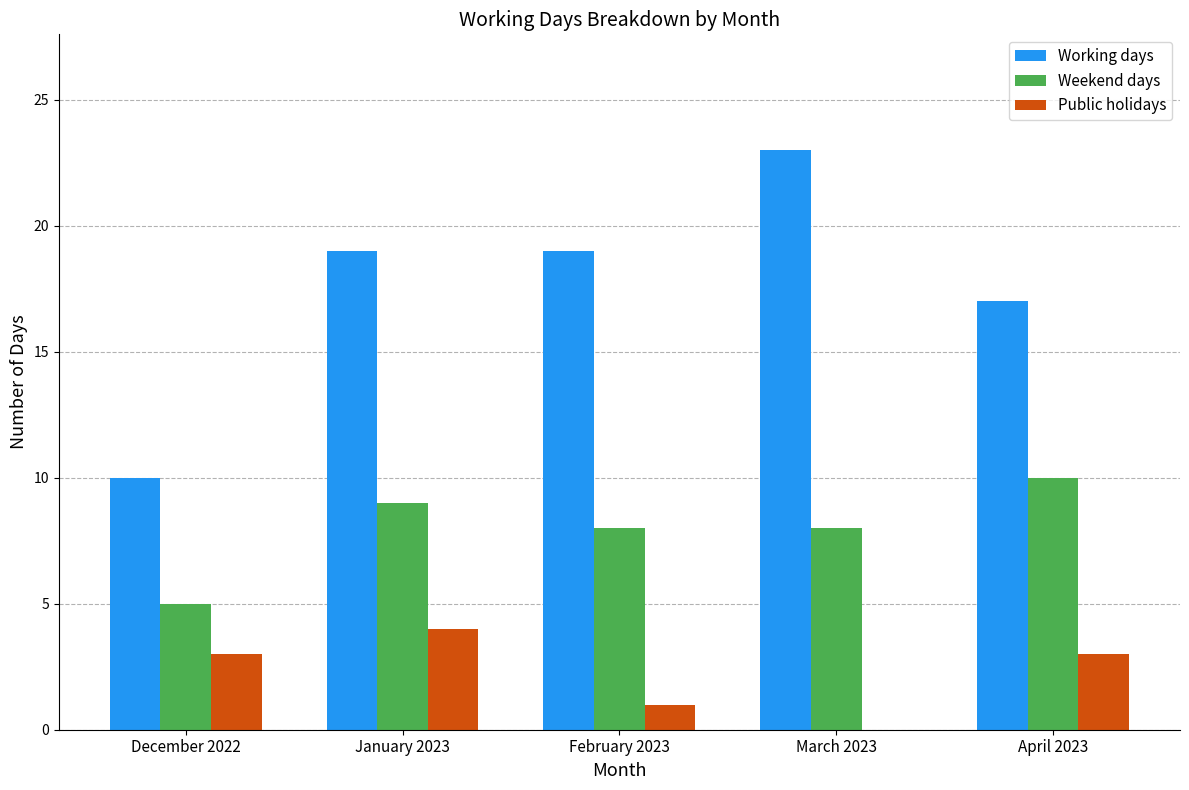

What is the total value across all series at April 2023?

30